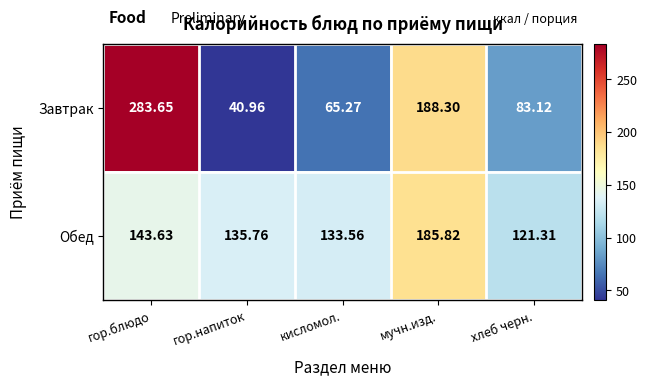

Count the number of data series in this chart.

2